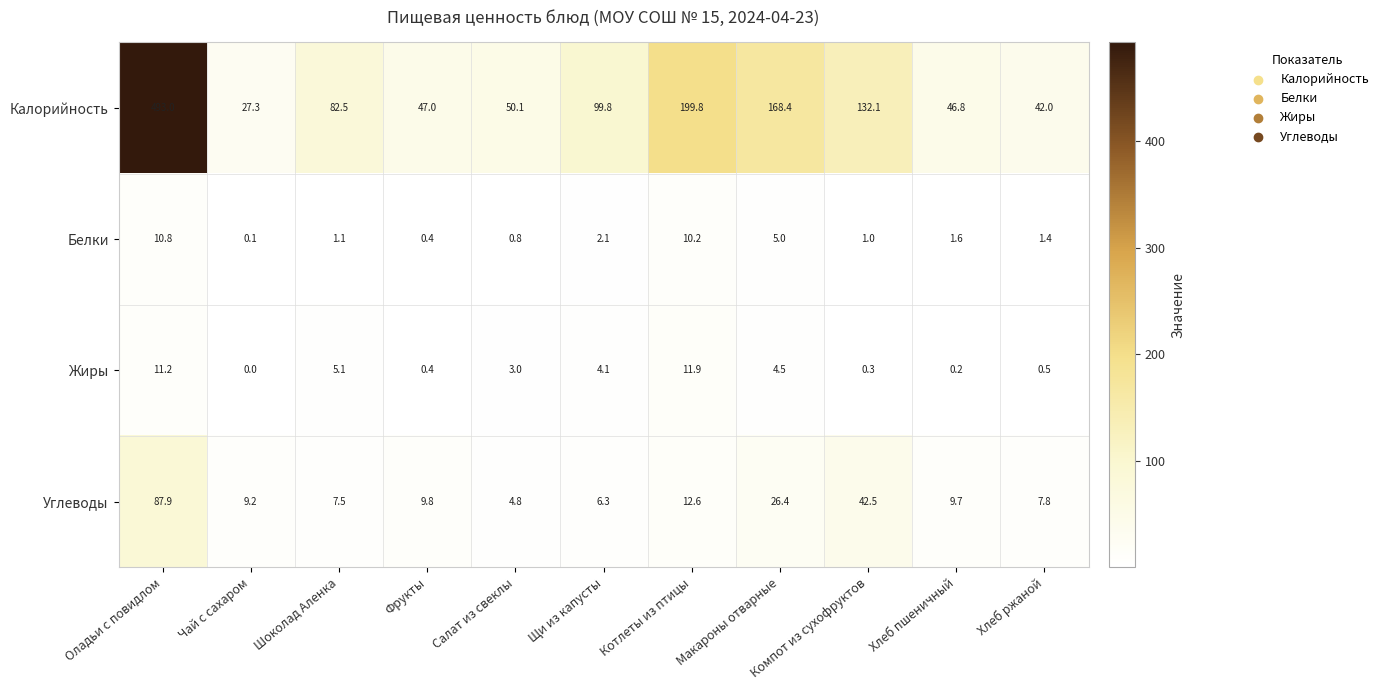

Between Шоколад Аленка and Салат из свеклы, which series saw the biggest shift?

Калорийность